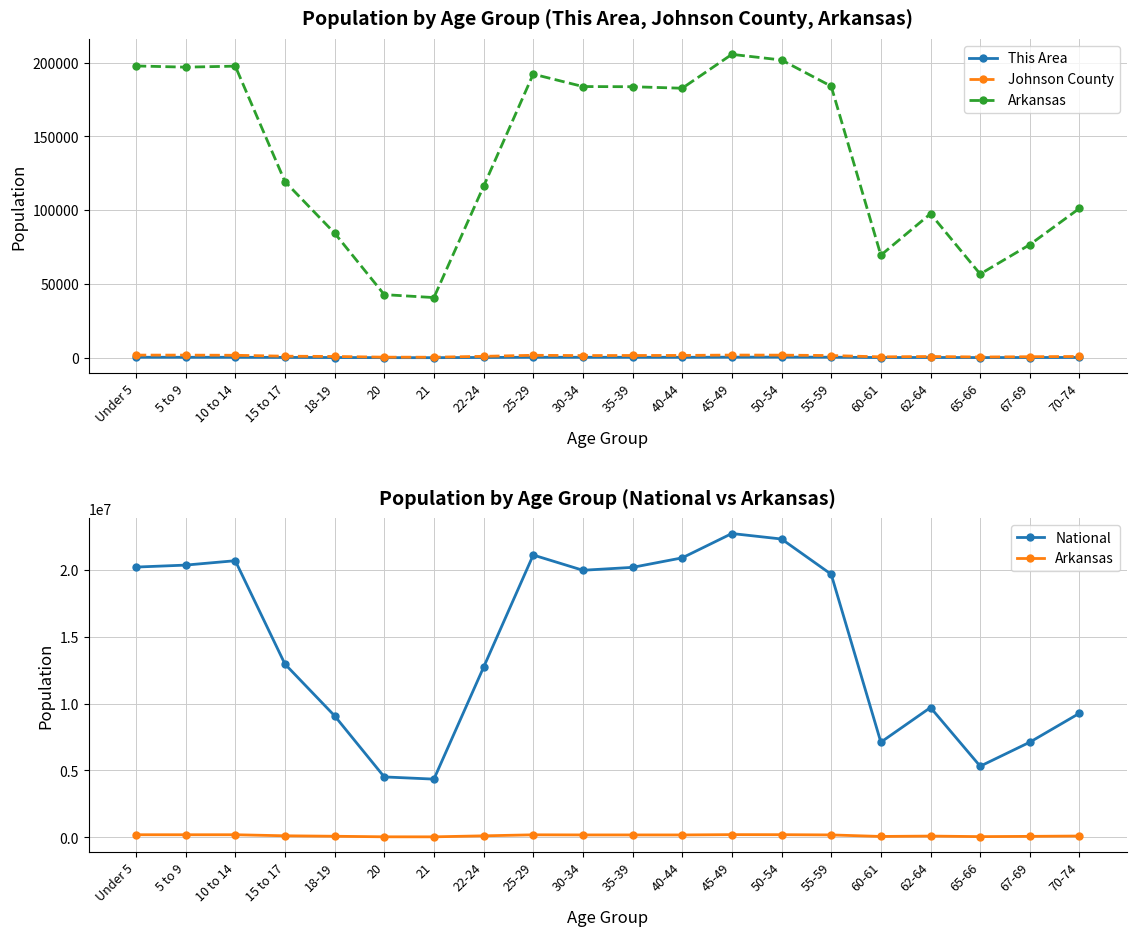

How many interior local valleys does the National series have?

4